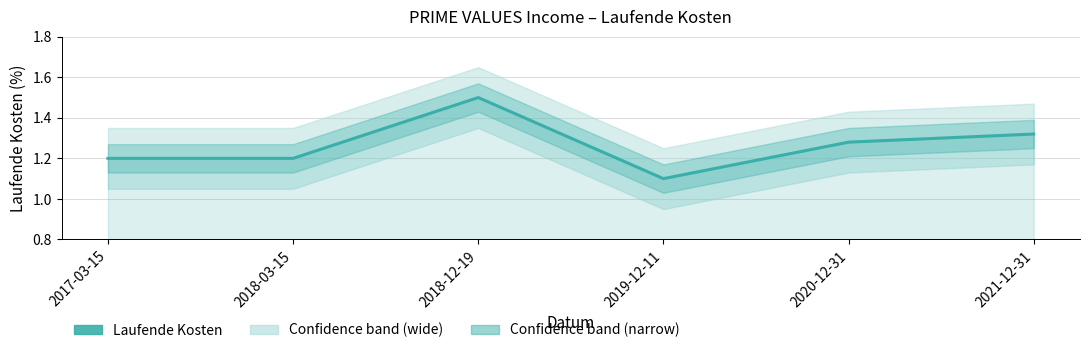

List the labels in order of value, smallest first.

2019-12-11, 2017-03-15, 2018-03-15, 2020-12-31, 2021-12-31, 2018-12-19